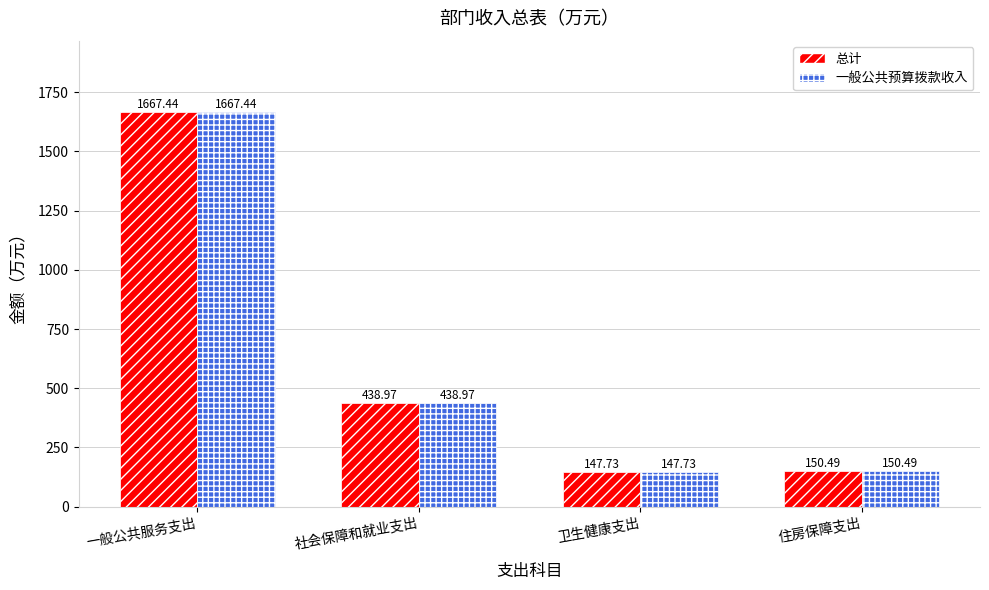

Where does the 一般公共预算拨款收入 series first go above 438?

一般公共服务支出